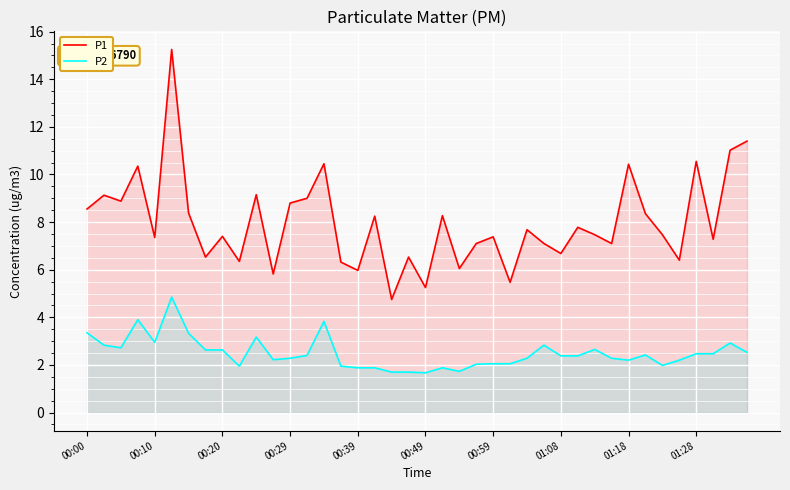

Is it true that P1 equals 2.0 at 00:29?

False